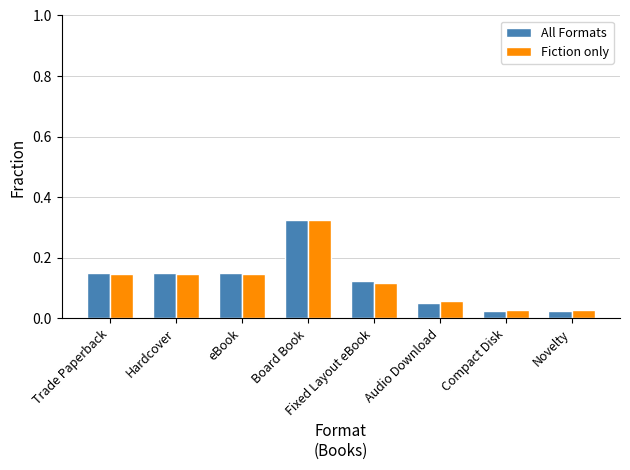

At which label does All Formats reach its peak?

Board Book